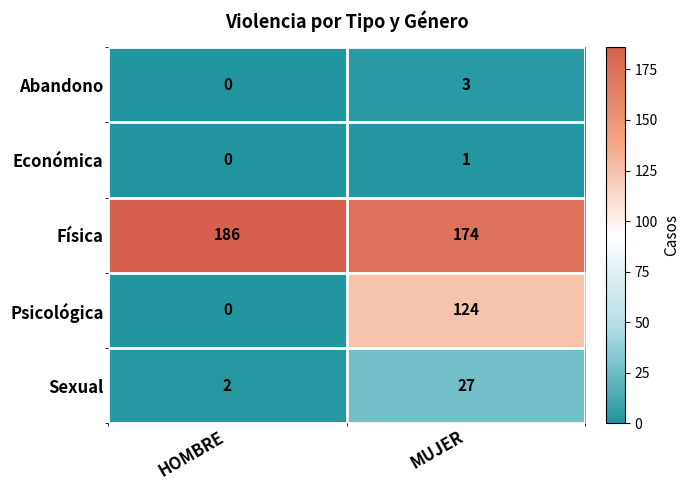

Reading left to right, transcribe all the data shown in this chart.

Abandono: 0	3
Económica: 0	1
Física: 186	174
Psicológica: 0	124
Sexual: 2	27